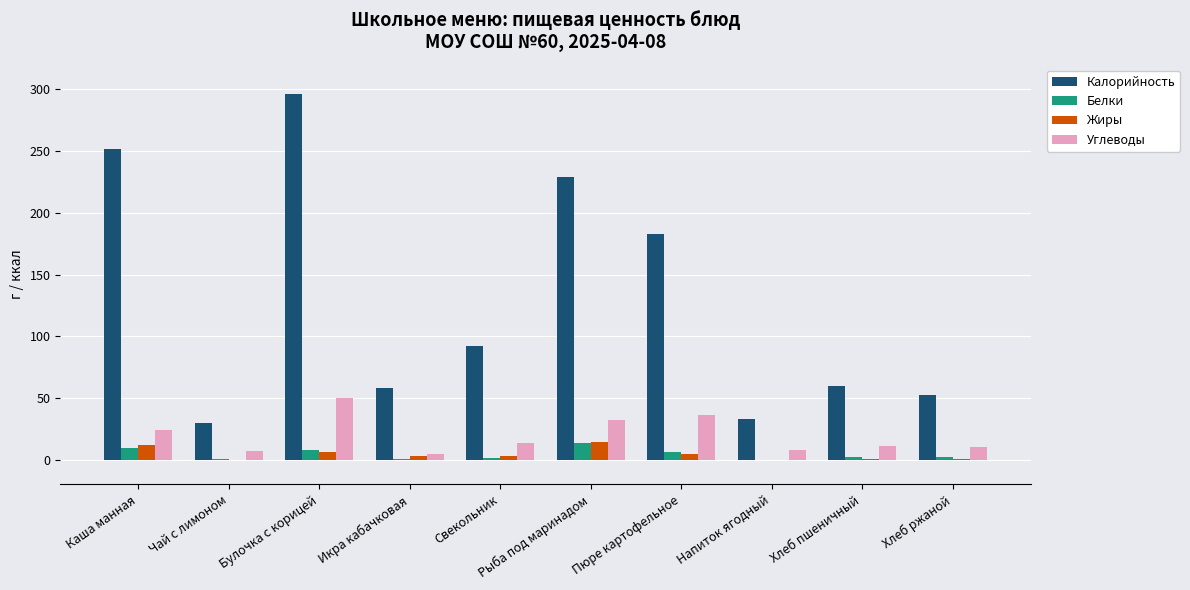

True or false: Калорийность has a value of 30.9 at Икра кабачковая.

False